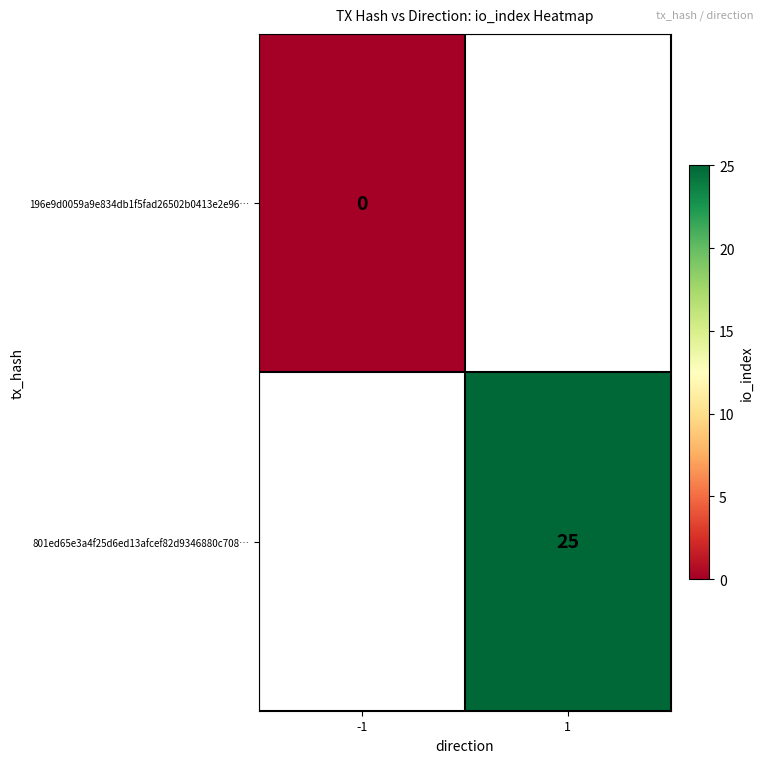

Is the value of 196e9d0059a9e834db1f5fad26502b0413e2e96… at -1 greater than the value of 801ed65e3a4f25d6ed13afcef82d9346880c708… at 1?

No